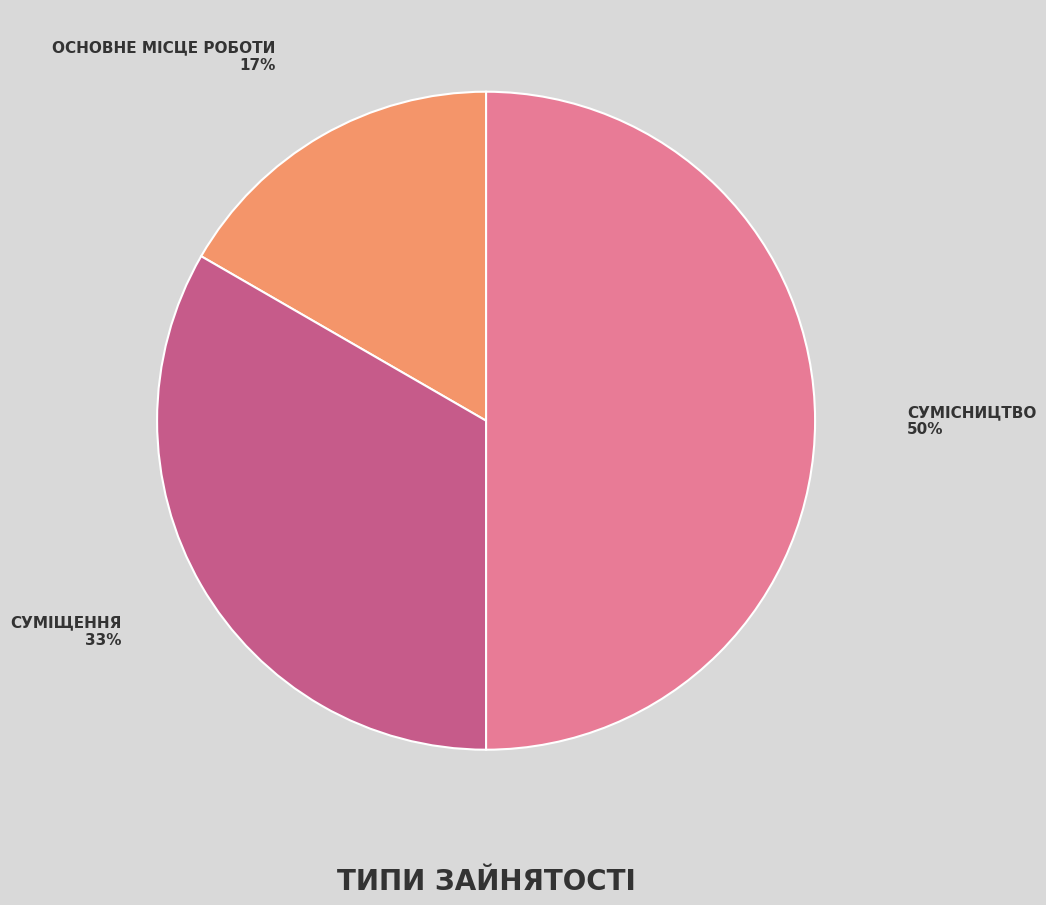

To the nearest percent, what is the difference between the largest and smallest slice percentages?

33%